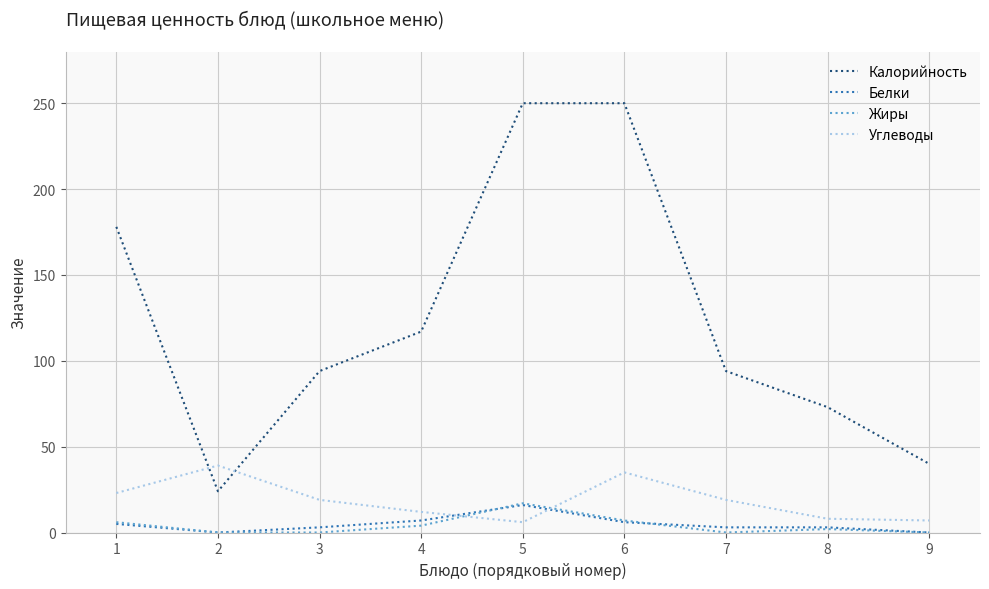

What is the lowest value of the Калорийность series?

24